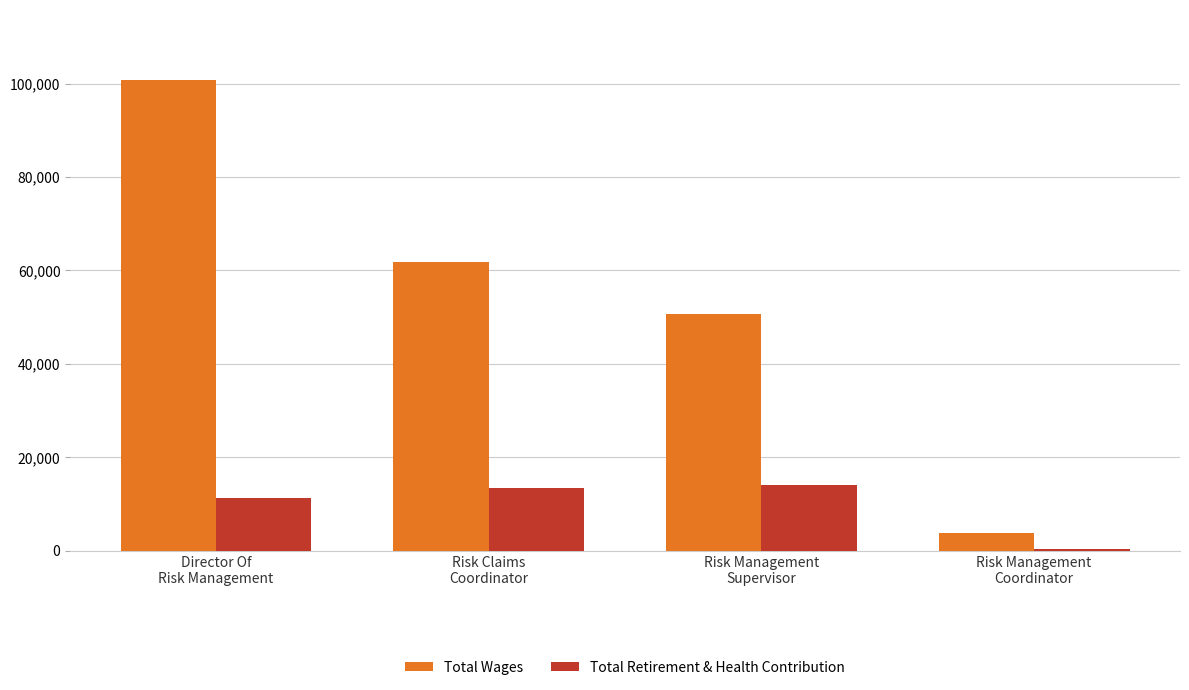

Which series has the largest total across all categories?

Total Wages